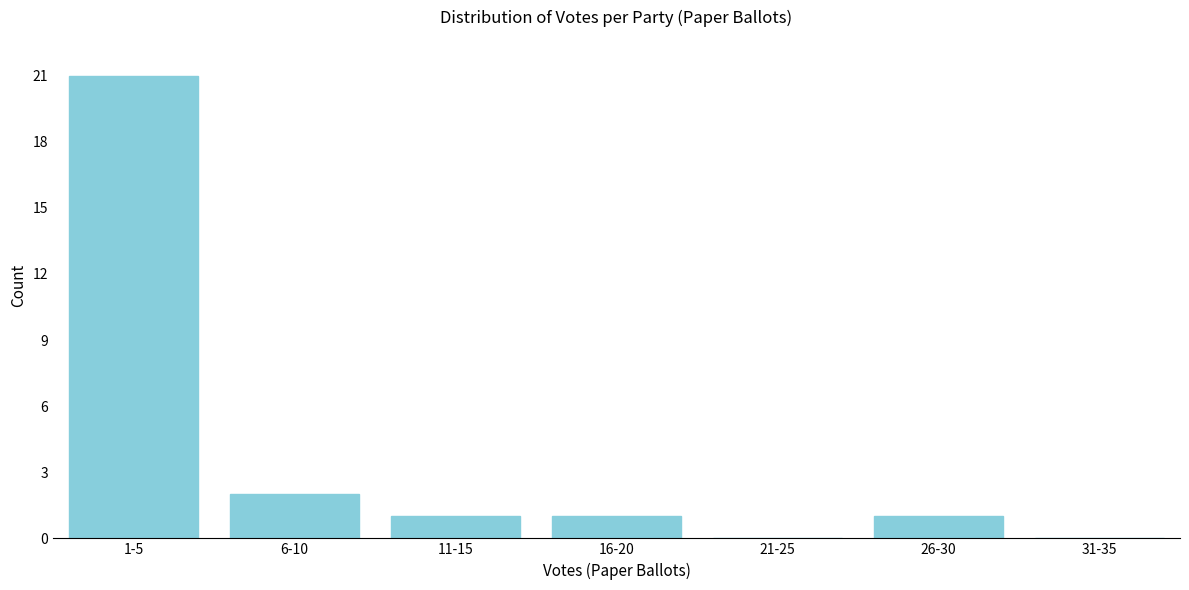

Reading left to right, list all the values displayed in this chart.

1-5=21	6-10=2	11-15=1	16-20=1	21-25=0	26-30=1	31-35=0